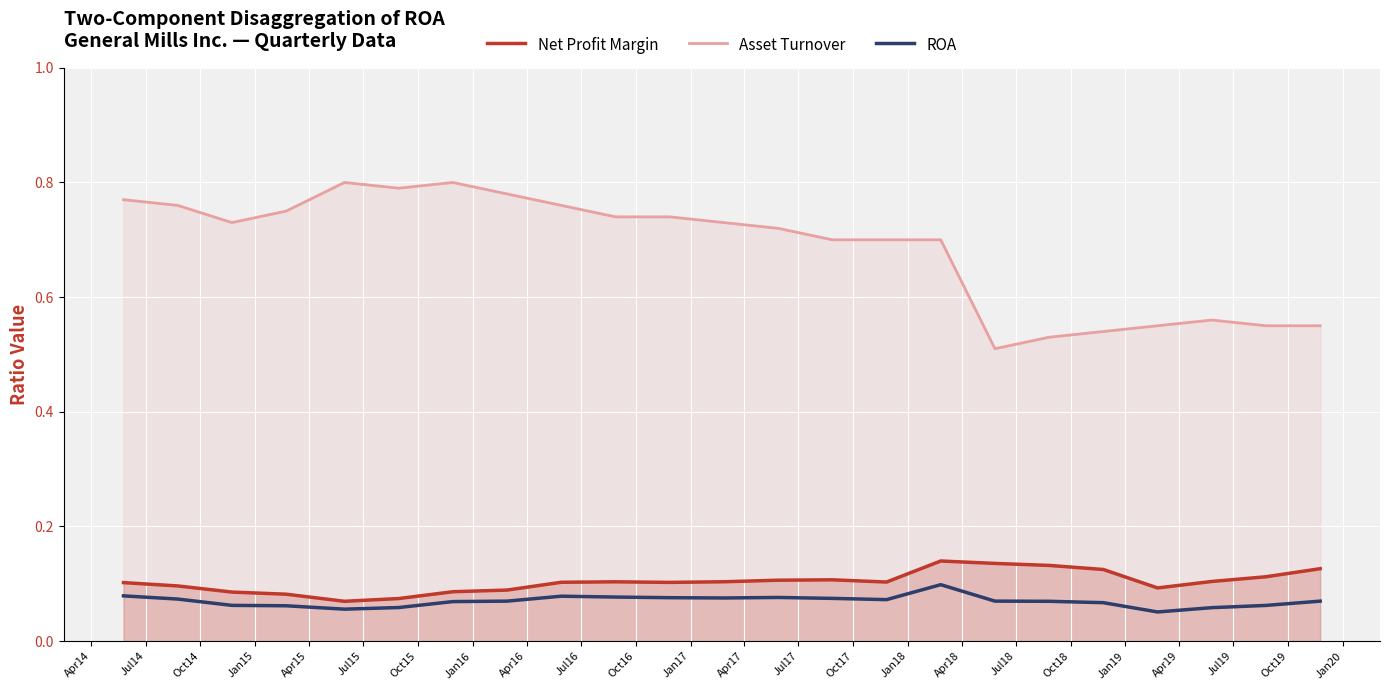

True or false: Net Profit Margin and Asset Turnover intersect in this chart.

False